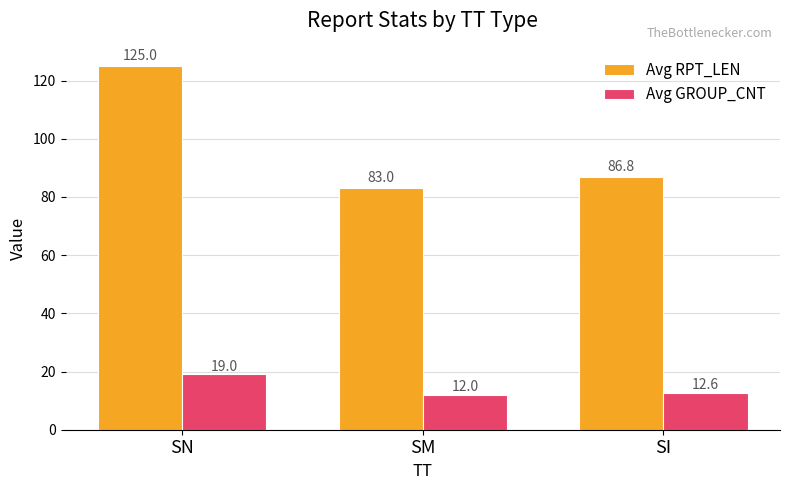

Reading left to right, what are all the values shown in this chart?

Avg RPT_LEN: SN=125.0	SM=83.0	SI=86.8
Avg GROUP_CNT: SN=19.0	SM=12.0	SI=12.6